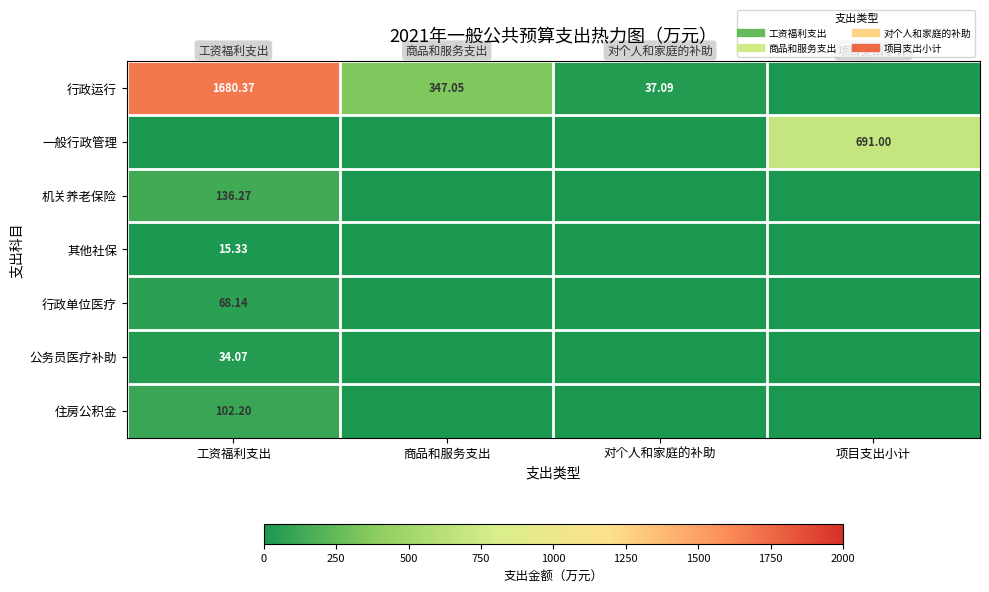

Which has a higher value, 对个人和家庭的补助 or 项目支出小计?

对个人和家庭的补助